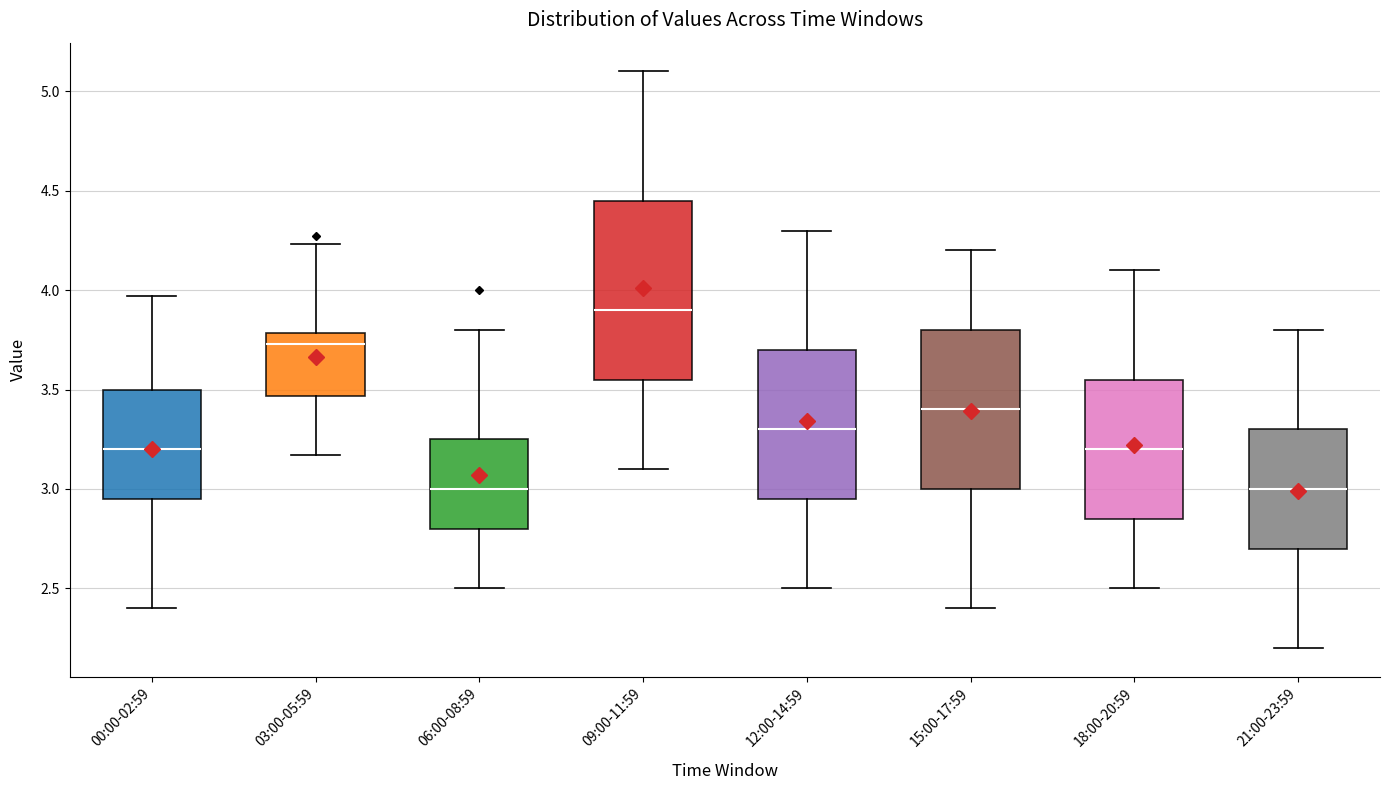

Comparing the boxes themselves (not the whiskers), which one is the tallest?

09:00-11:59